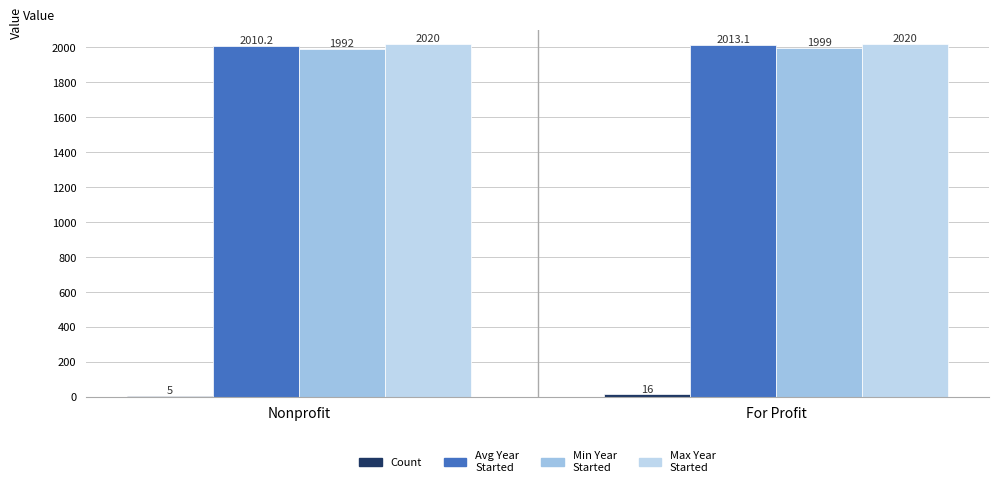

Reading left to right, transcribe all the data shown in this chart.

Count: 5.0	16.0
Avg Year
Started: 2010.2	2013.1
Min Year
Started: 1992.0	1999.0
Max Year
Started: 2020.0	2020.0